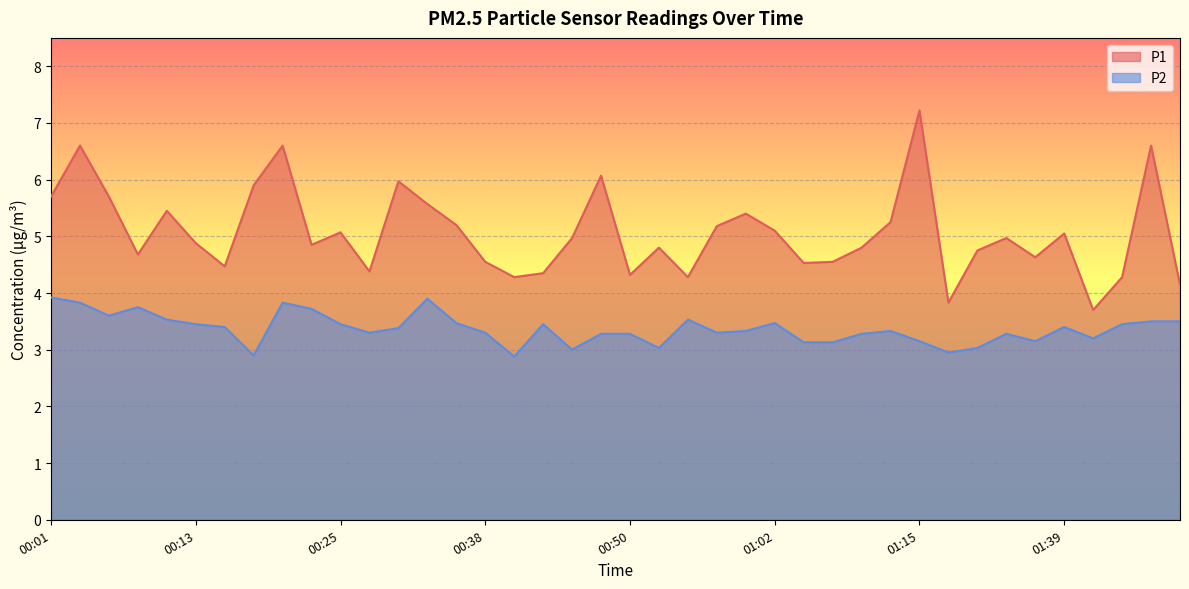

What is the value of the P2 point at the 18th from the left?

3.5